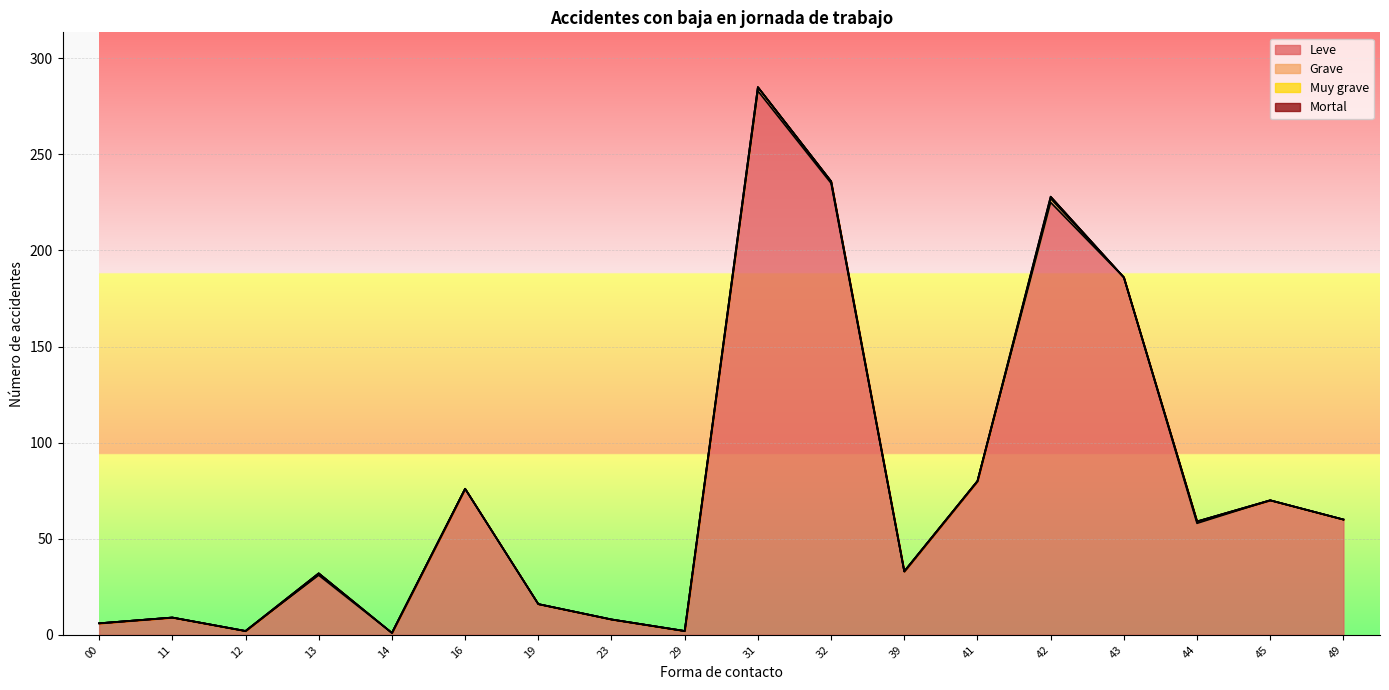

What are all the series names shown in the legend?

Leve, Grave, Muy grave, Mortal